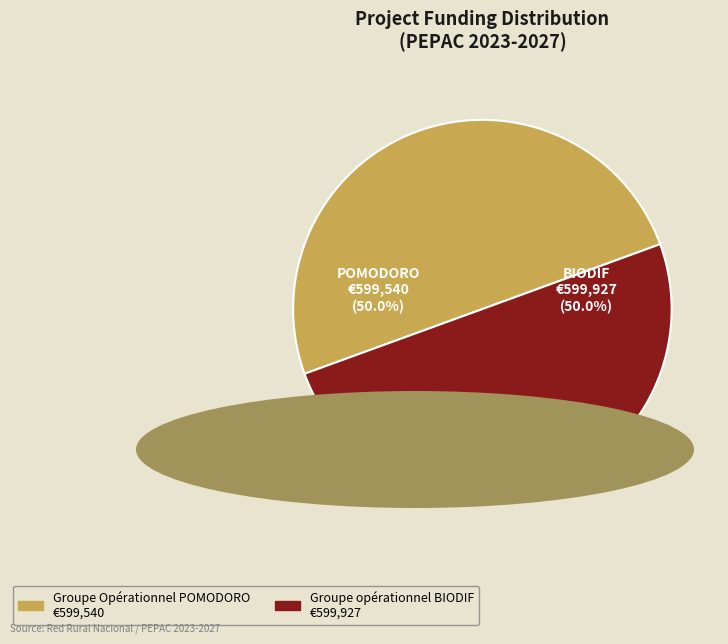

The Groupe Opérationnel POMODORO slice represents 45% of the pie. True or false?

False